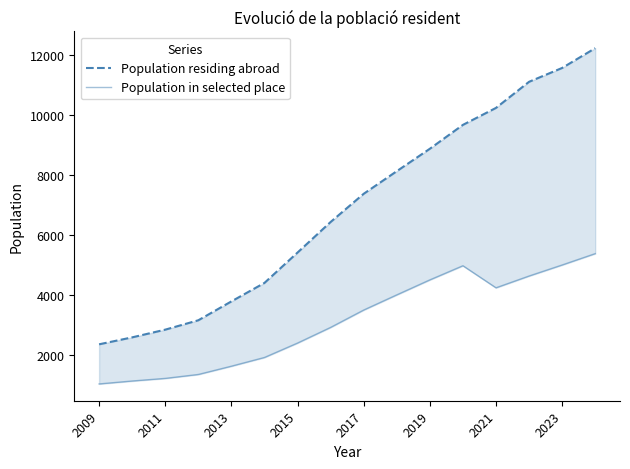

What are all the series names shown in the legend?

Population residing abroad, Population in selected place